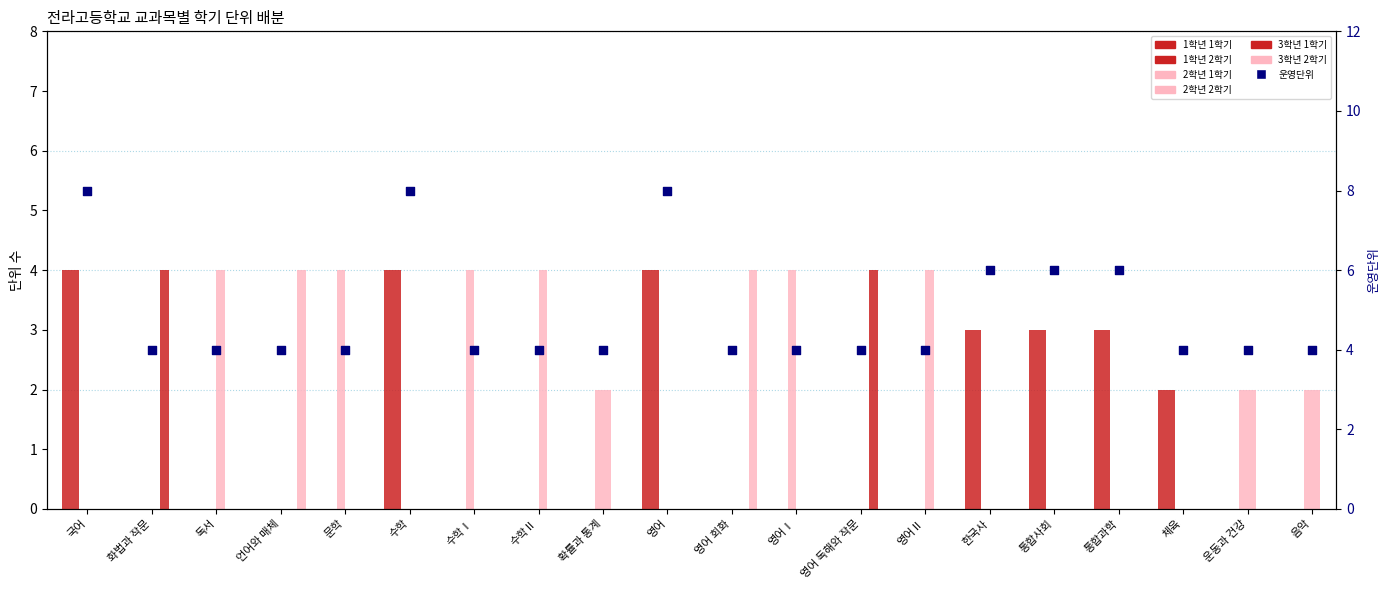

Which series has the largest Y range (max minus min)?

1학년 1학기